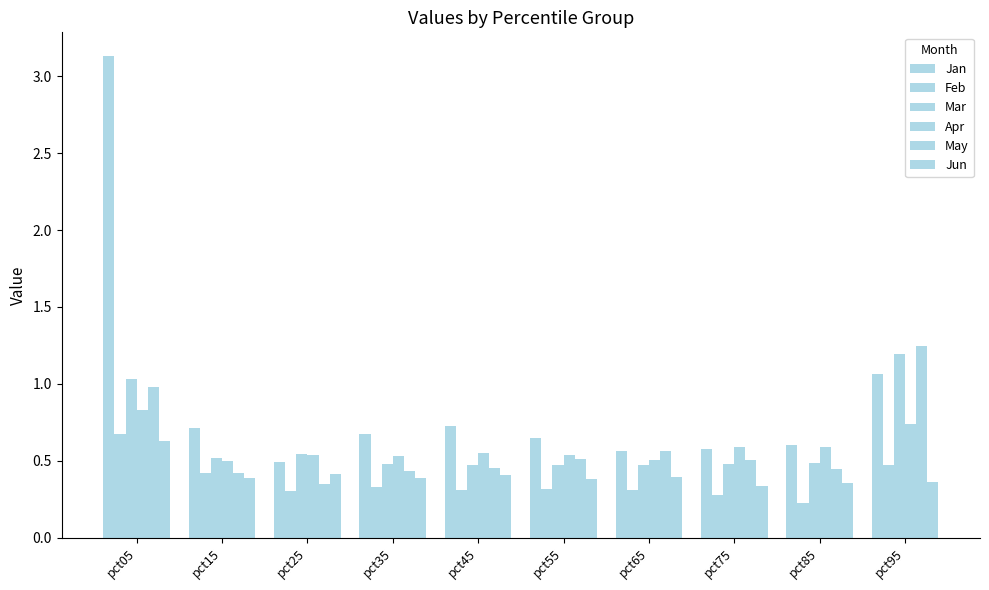

How many bars are there in total?

60